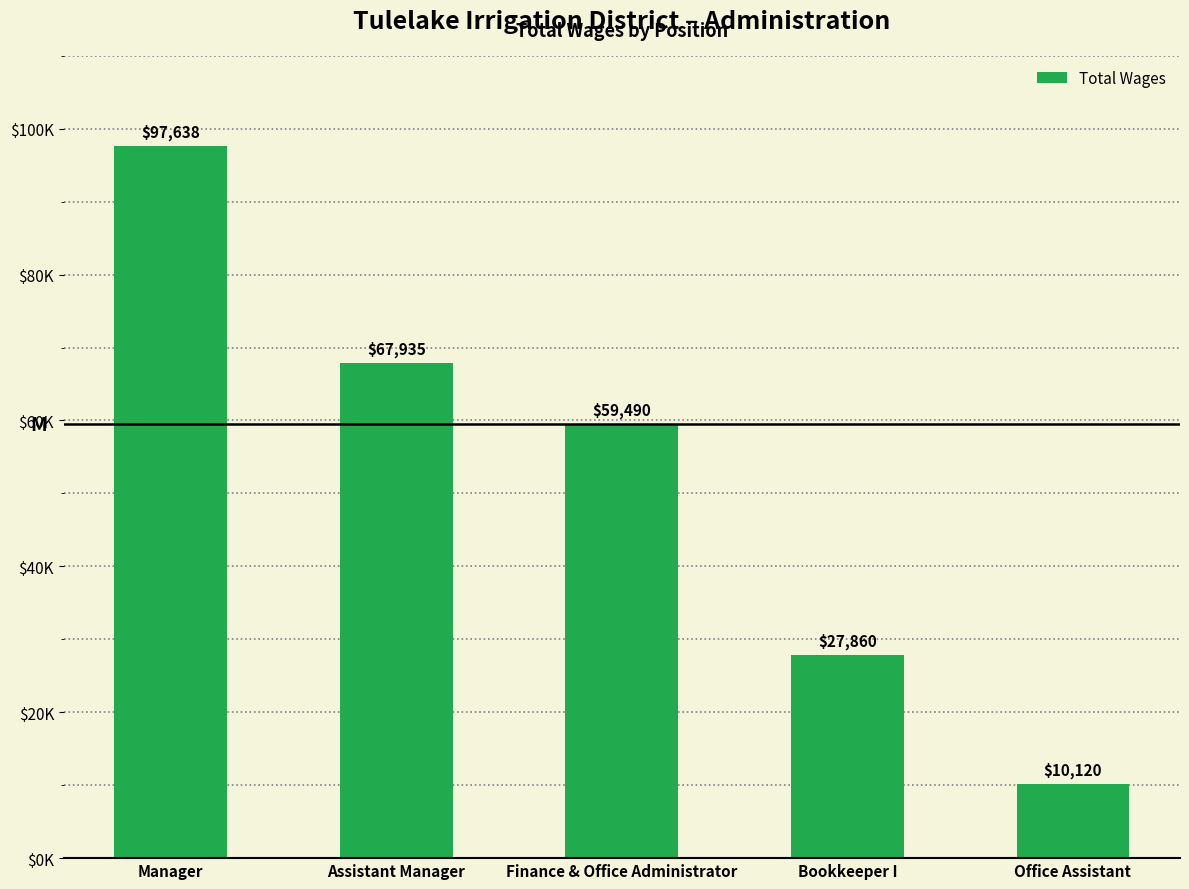

Does the chart contain any negative values?

No